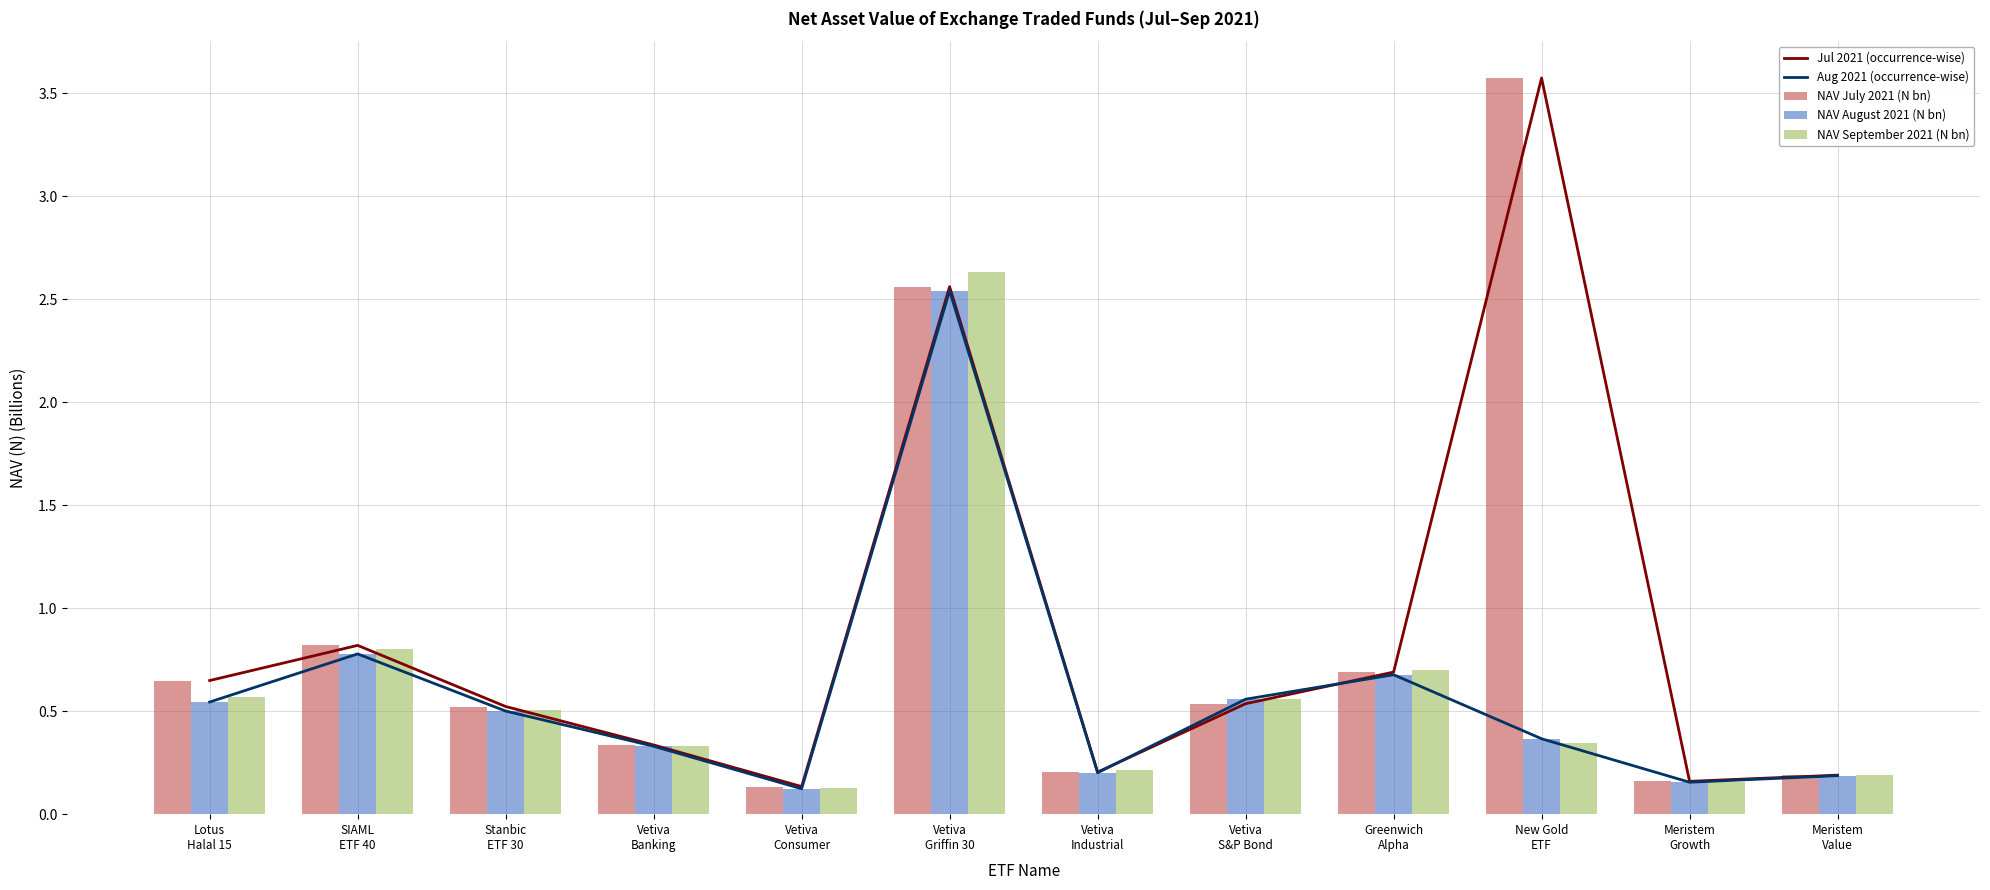

Which label corresponds to the largest value in the chart?

New Gold
ETF